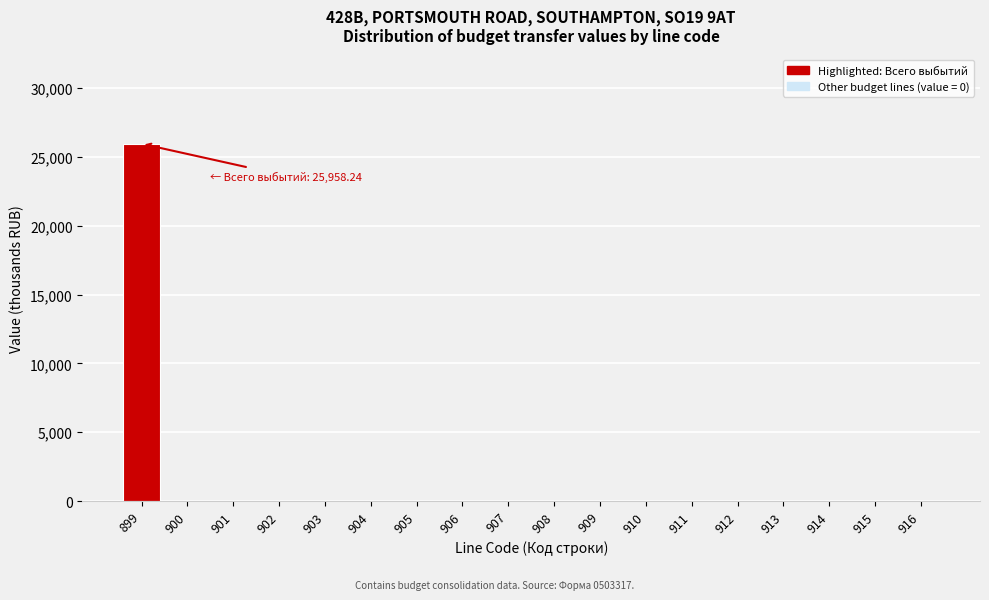

Reading left to right, list all the values displayed in this chart.

899=25958.2	900=0.0	901=0.0	902=0.0	903=0.0	904=0.0	905=0.0	906=0.0	907=0.0	908=0.0	909=0.0	910=0.0	911=0.0	912=0.0	913=0.0	914=0.0	915=0.0	916=0.0